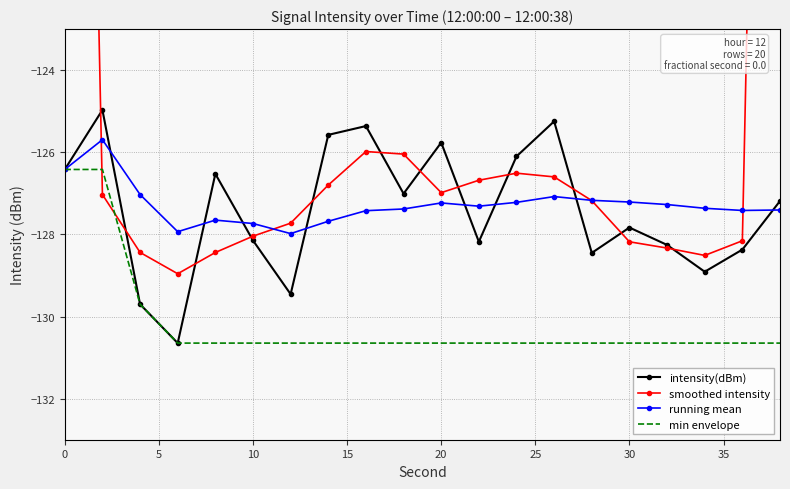

The value of intensity(dBm) at 30 is -127.8. True or false?

True